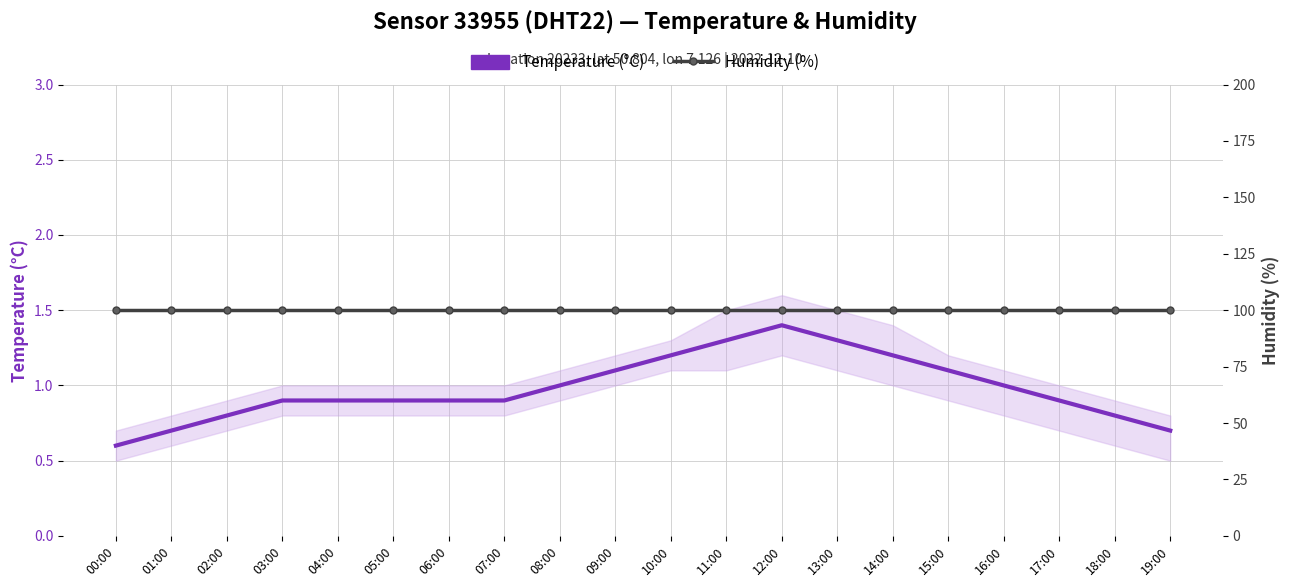

True or false: Temperature (°C) has a value of 1.2 at 14:00.

True